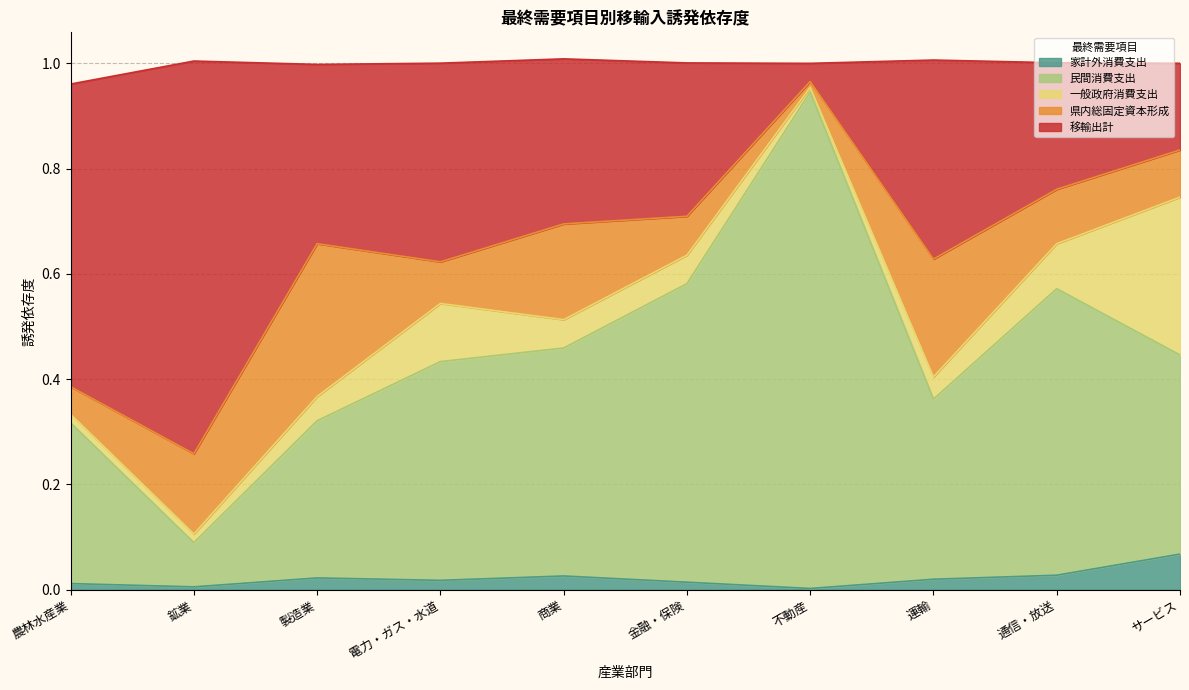

What are all the series names shown in the legend?

家計外消費支出, 民間消費支出, 一般政府消費支出, 県内総固定資本形成, 移輸出計